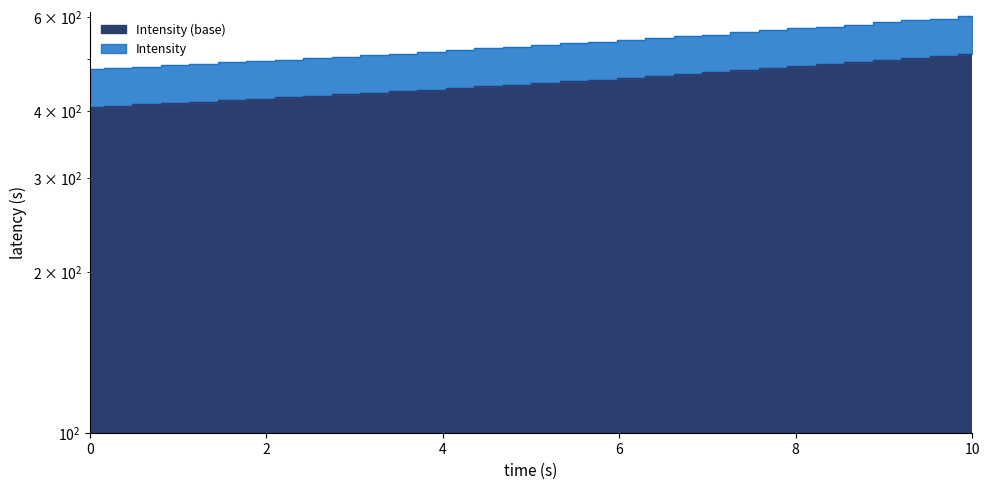

The value at 219.9712 is 841.1. True or false?

False